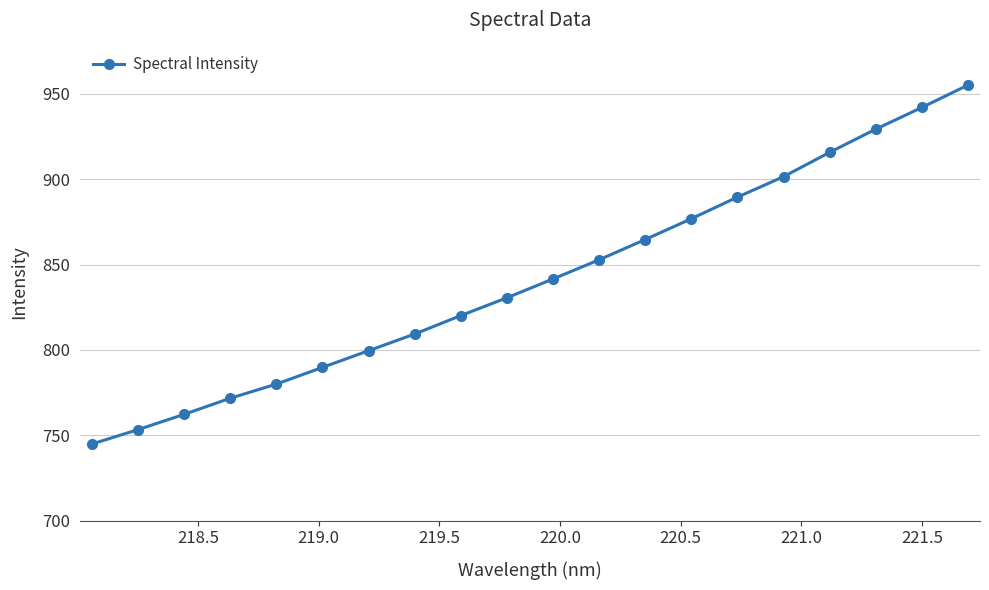

What is the minimum value shown in the chart?

744.9